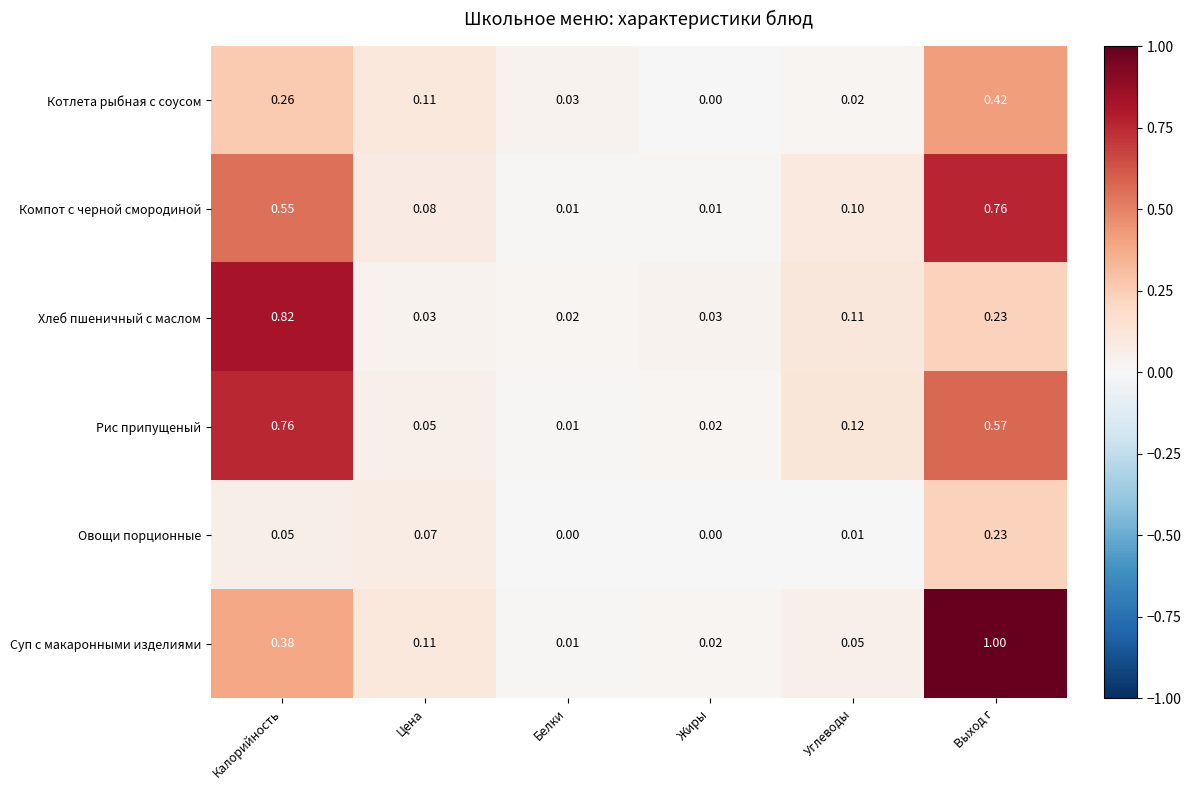

Where is Суп с макаронными изделиями nearest to the value 0?

Белки